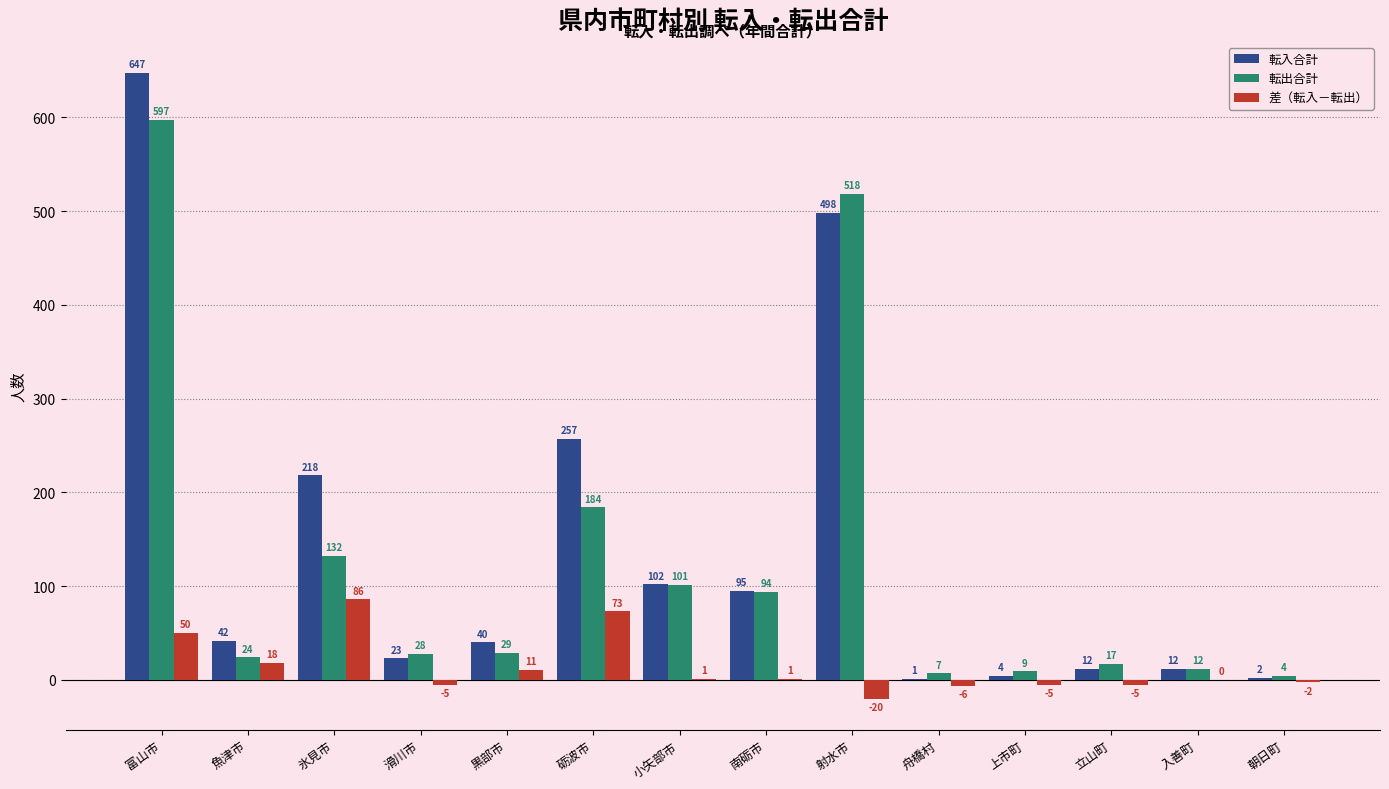

Reading right to left, what are all the values shown in this chart?

転入合計: 2	12	12	4	1	498	95	102	257	40	23	218	42	647
転出合計: 4	12	17	9	7	518	94	101	184	29	28	132	24	597
差（転入－転出）: -2	0	-5	-5	-6	-20	1	1	73	11	-5	86	18	50